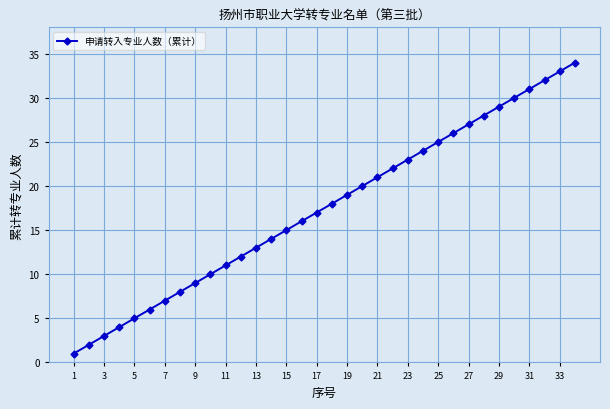

True or false: the data has more than 1 interior local peaks.

False